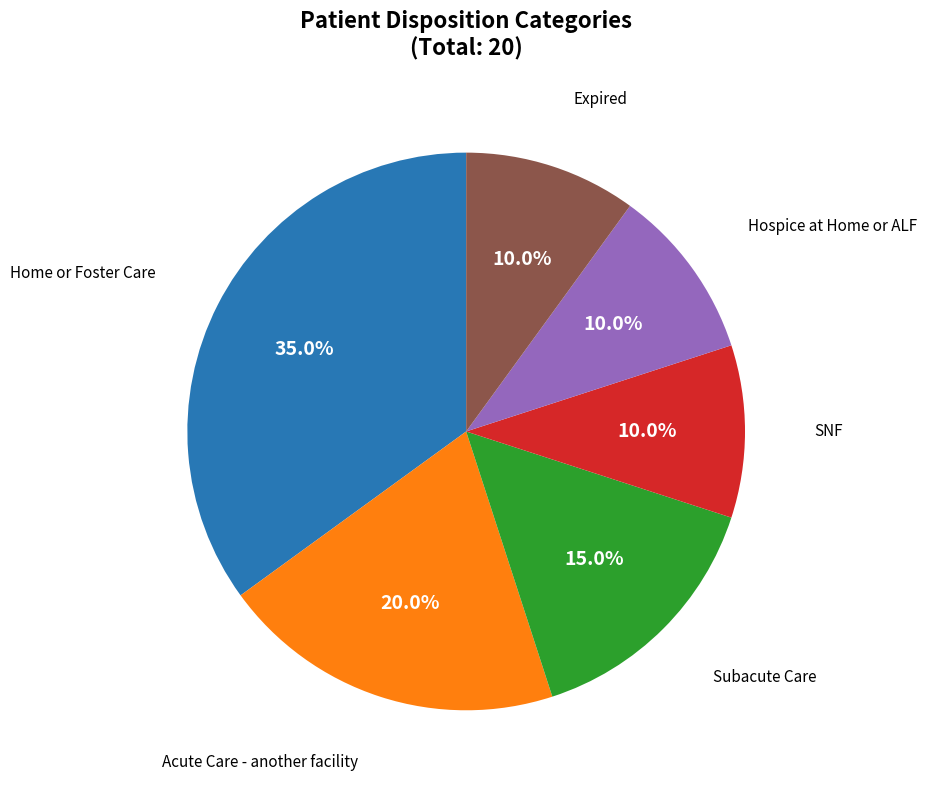

Does any single category account for the majority?

No